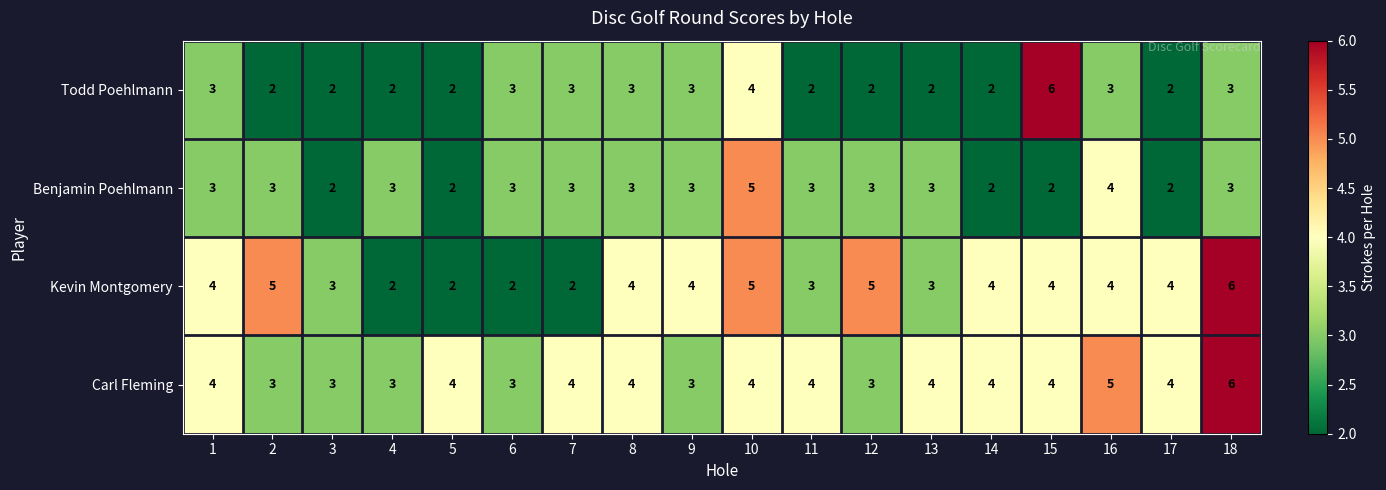

Is it true that Todd Poehlmann equals 4 at 3?

False